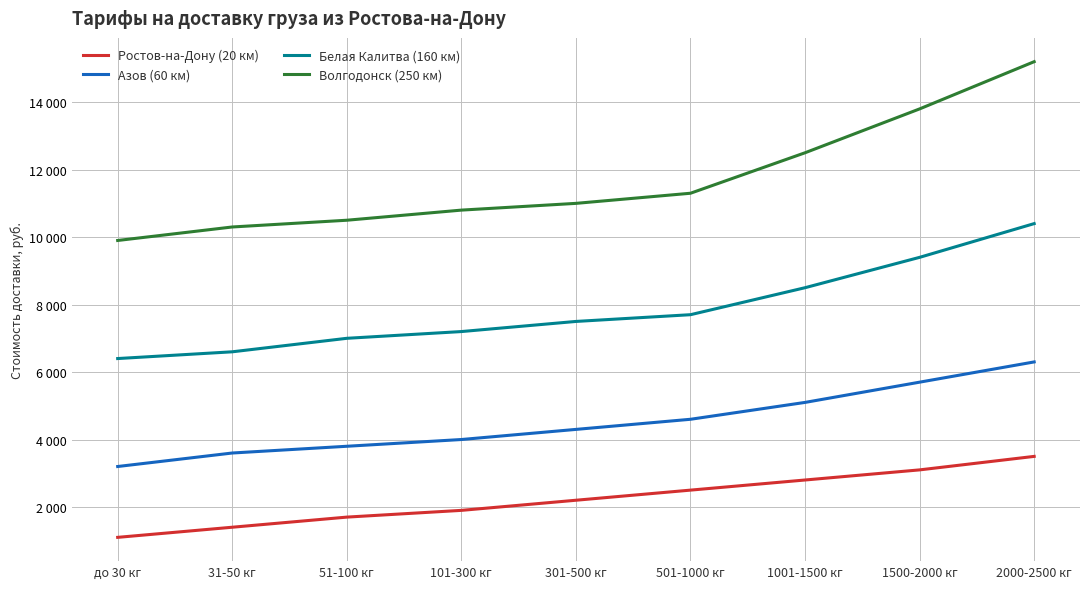

True or false: Ростов-на-Дону (20 км) has a value of 1481 at до 30 кг.

False